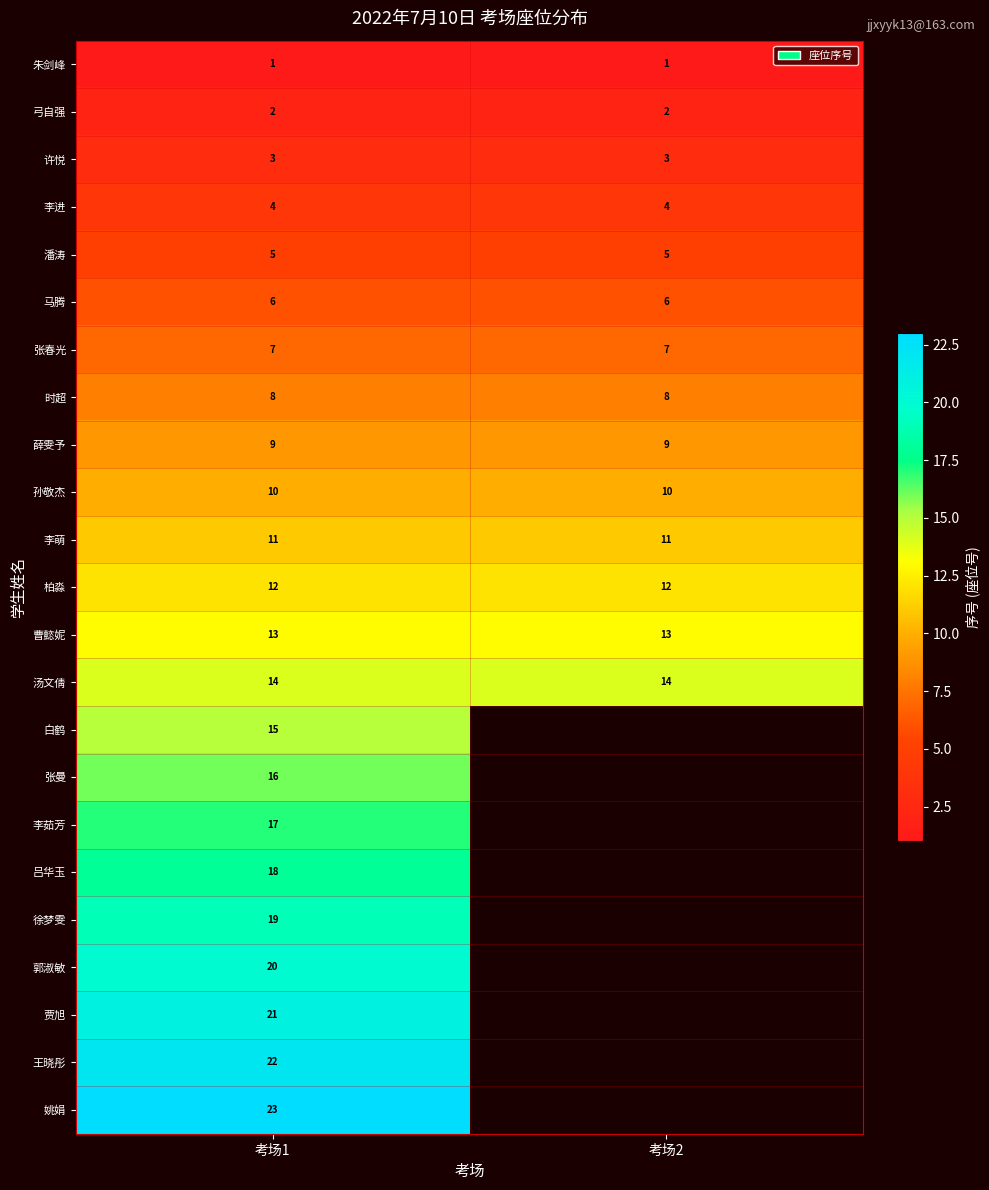

At 考场1, list the series in order from smallest to largest.

朱剑峰, 弓自强, 许悦, 李进, 潘涛, 马腾, 张春光, 时超, 薛雯予, 孙敬杰, 李萌, 柏淼, 曹懿妮, 汤文倩, 白鹤, 张曼, 李茹芳, 吕华玉, 徐梦雯, 郭淑敏, 贾旭, 王晓彤, 姚娟